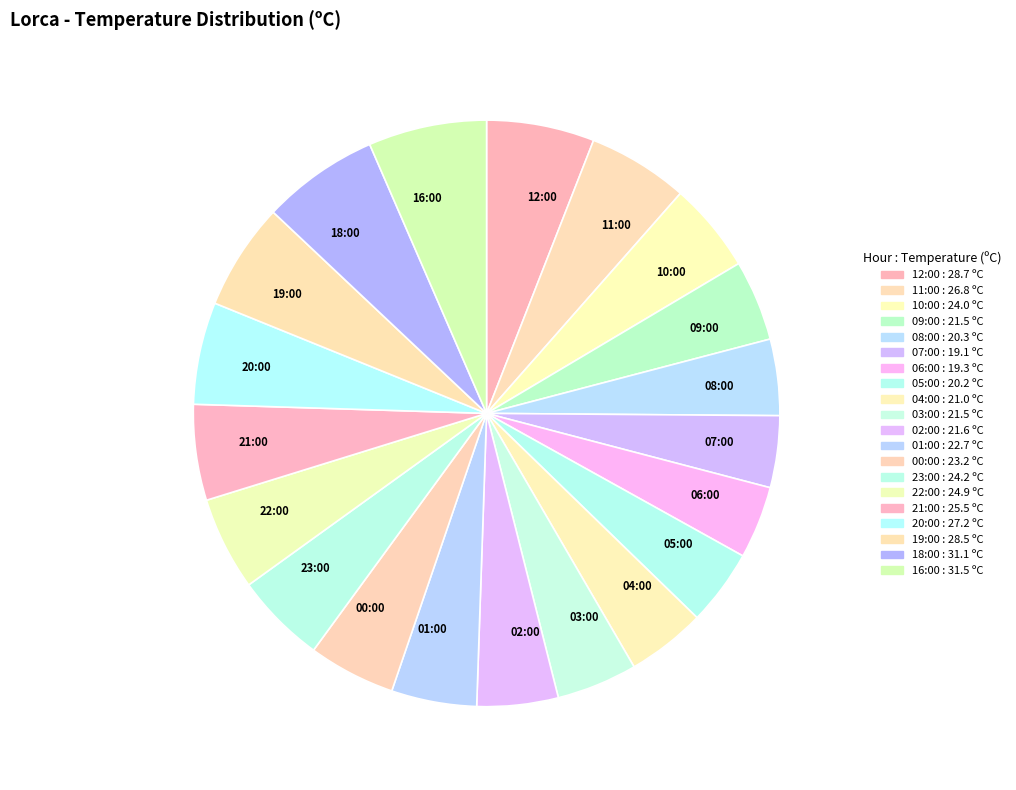

The 00:00 slice represents 13% of the pie. True or false?

False